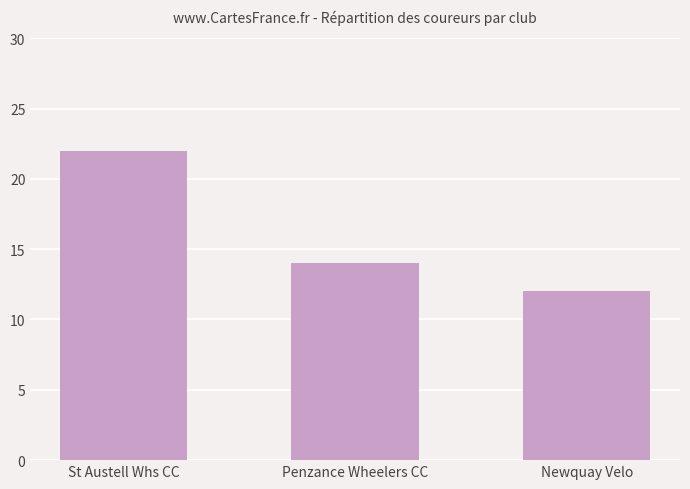

What is the greatest value displayed?

22